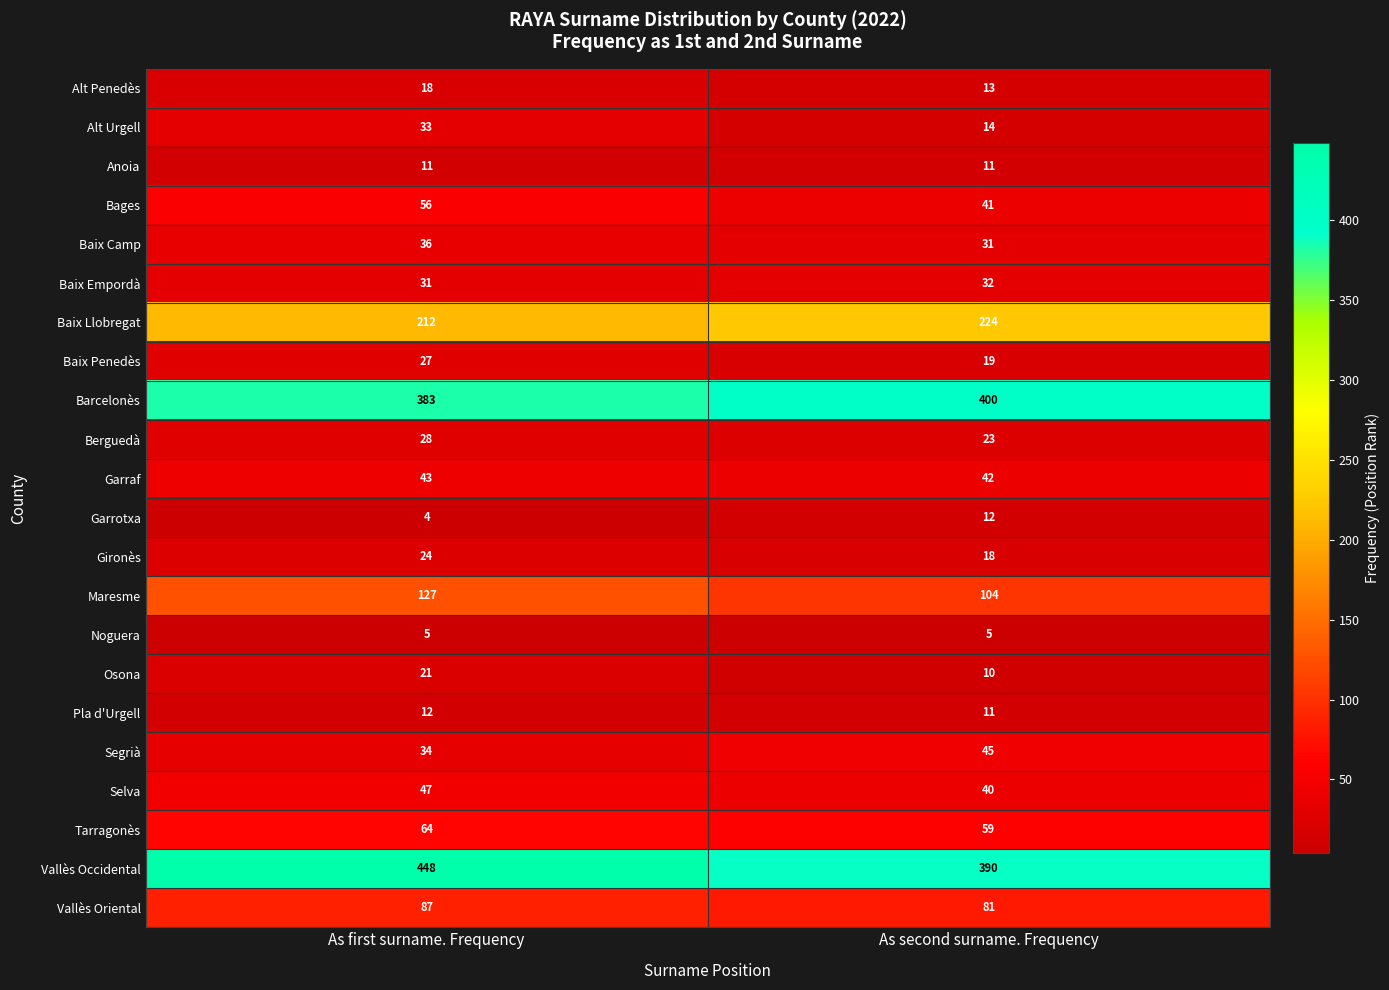

What is the sum of all Baix Penedès values?

46